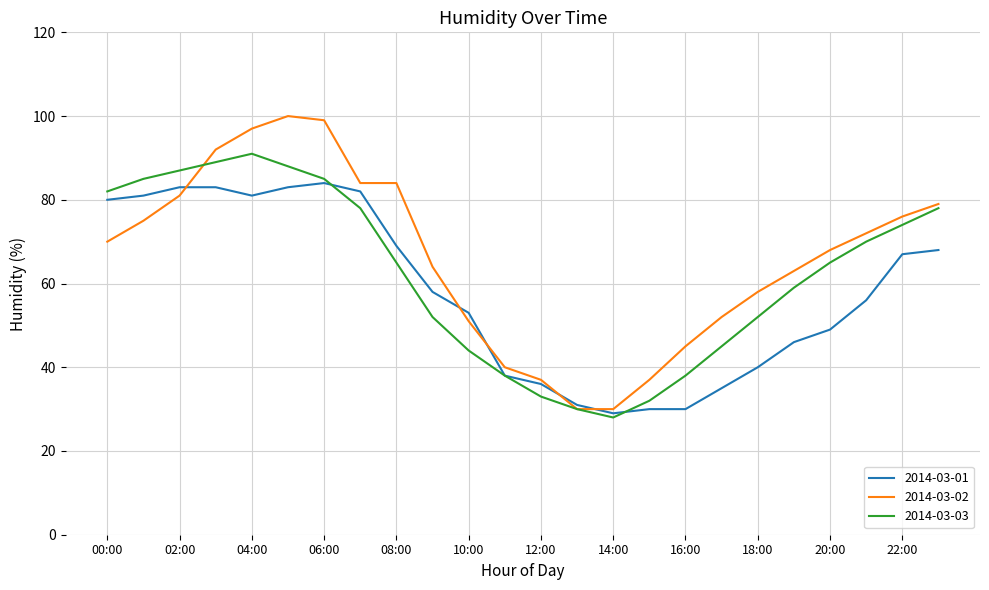

Which series has the widest spread of values?

2014-03-02